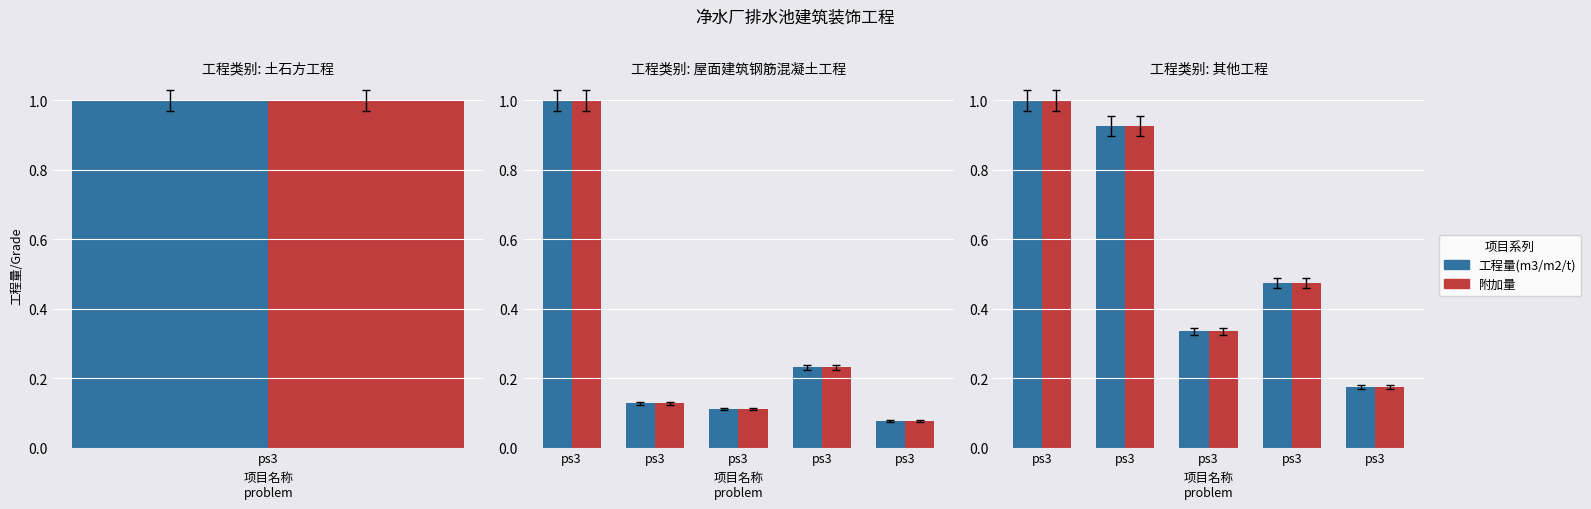

Does the chart contain any negative values?

No